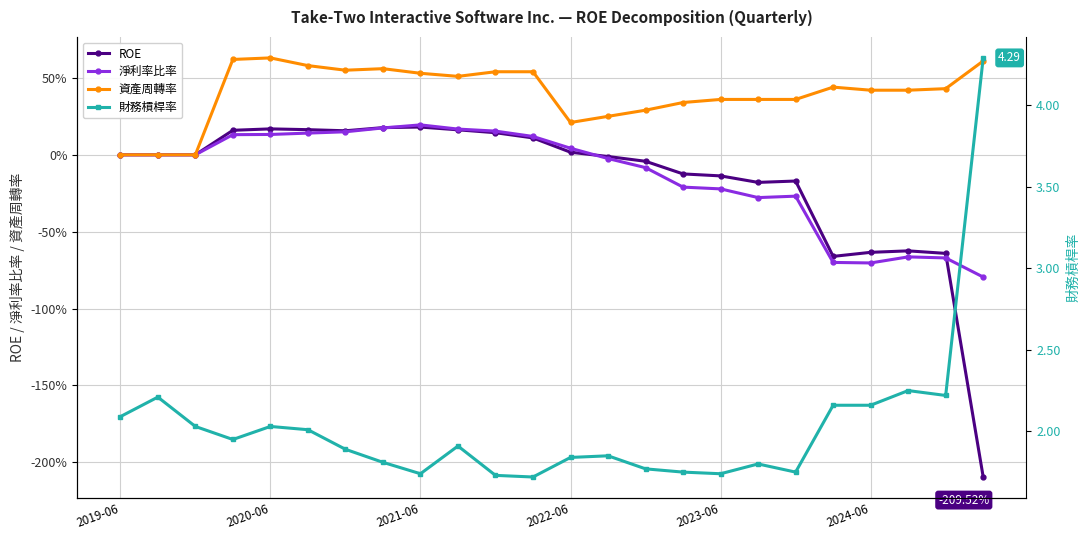

Where is 淨利率比率 nearest to the value 0?

2019-06